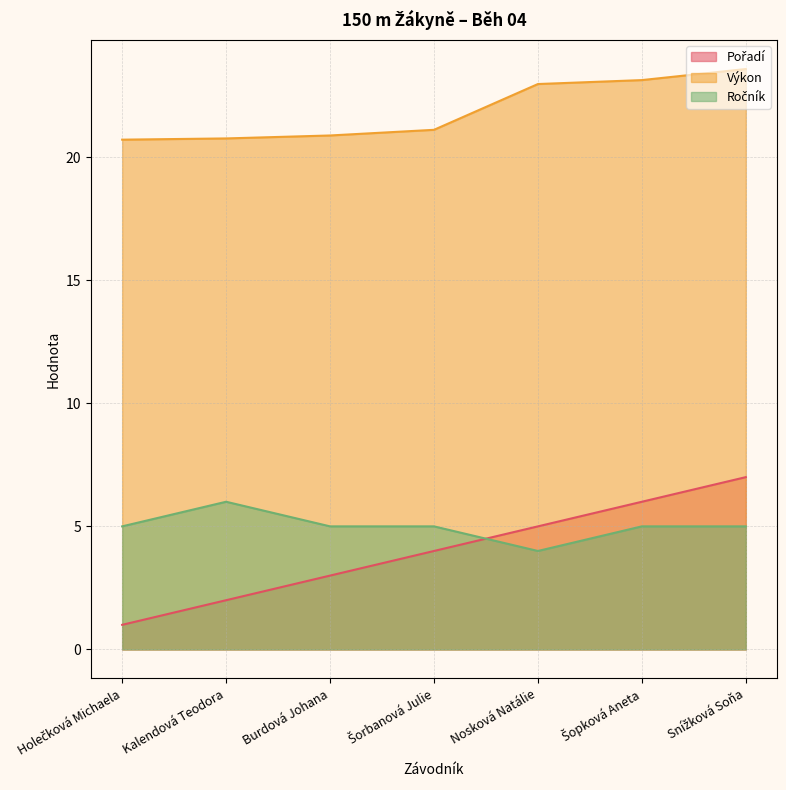

How many lines are shown in the chart?

3